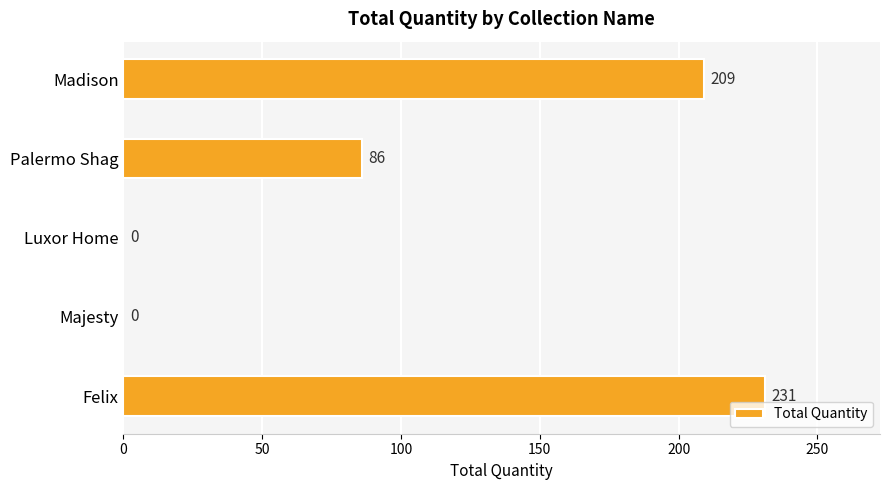

Is it true that the value at Madison is 209?

True